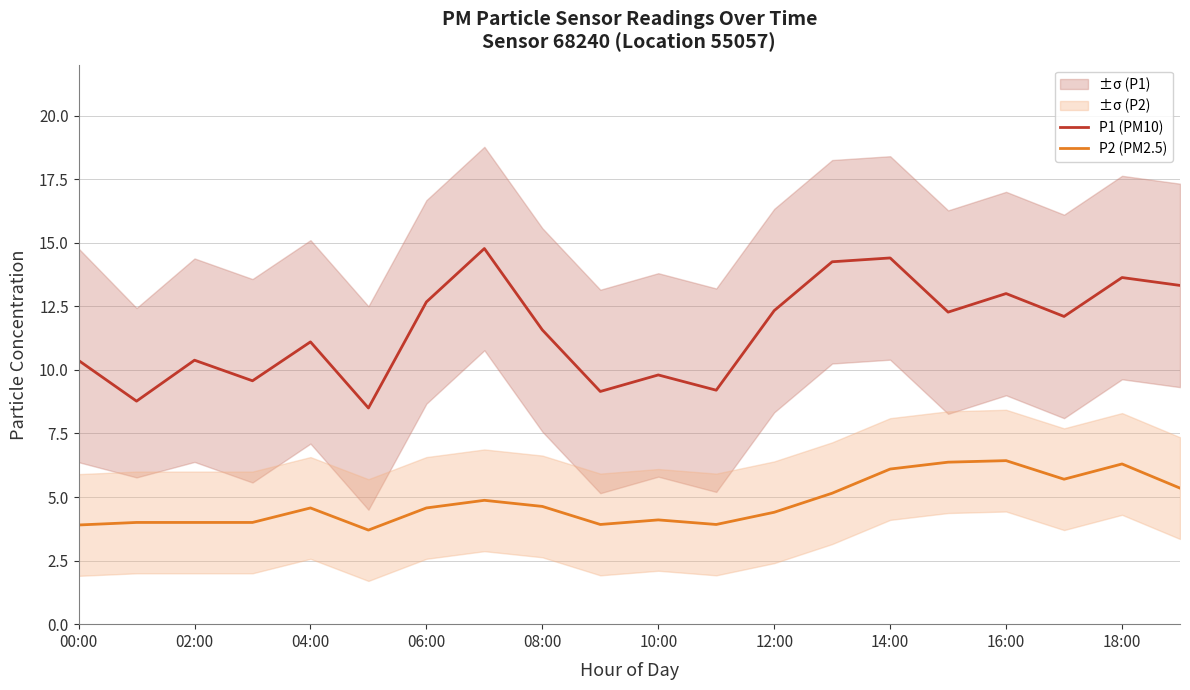

True or false: P1 (PM10) and P2 (PM2.5) intersect in this chart.

False